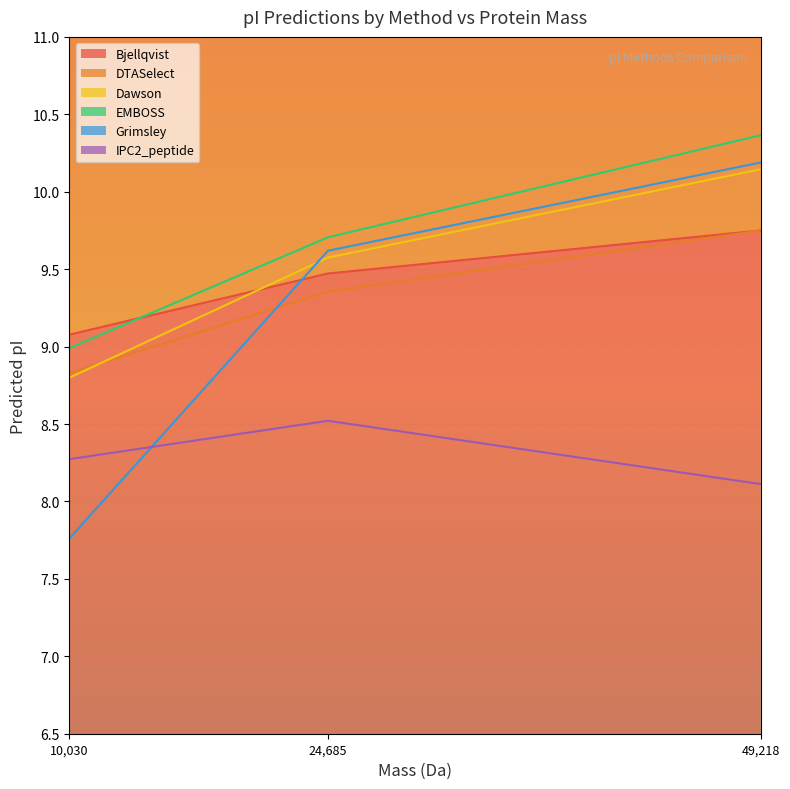

What is the sum of all Bjellqvist values?

28.3